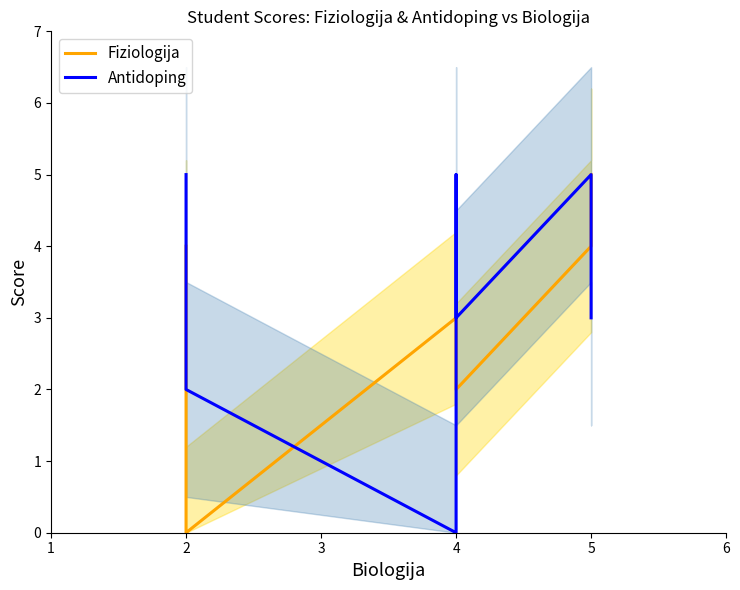

Rank the series by their maximum value, from lowest to highest.

Fiziologija, Antidoping